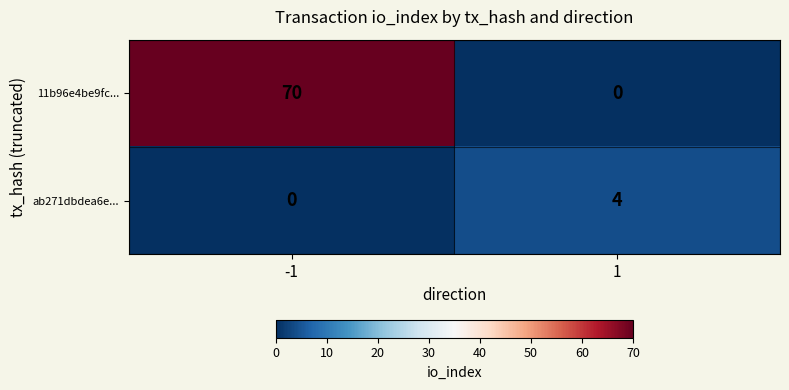

Which category has the highest value across all series?

-1